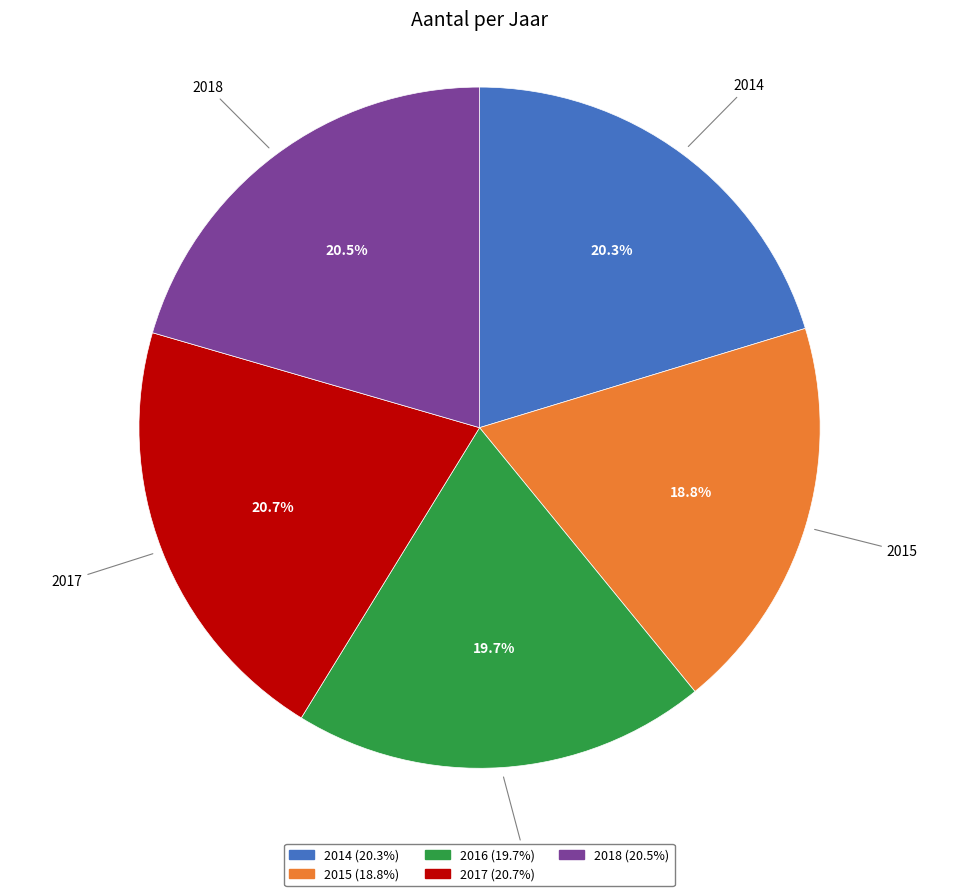

What is the smallest slice in the pie chart?

2015